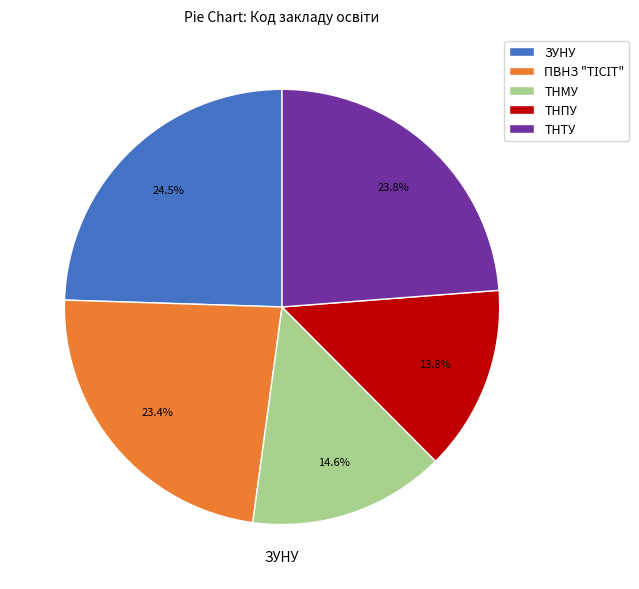

How many segments does this pie chart have?

5